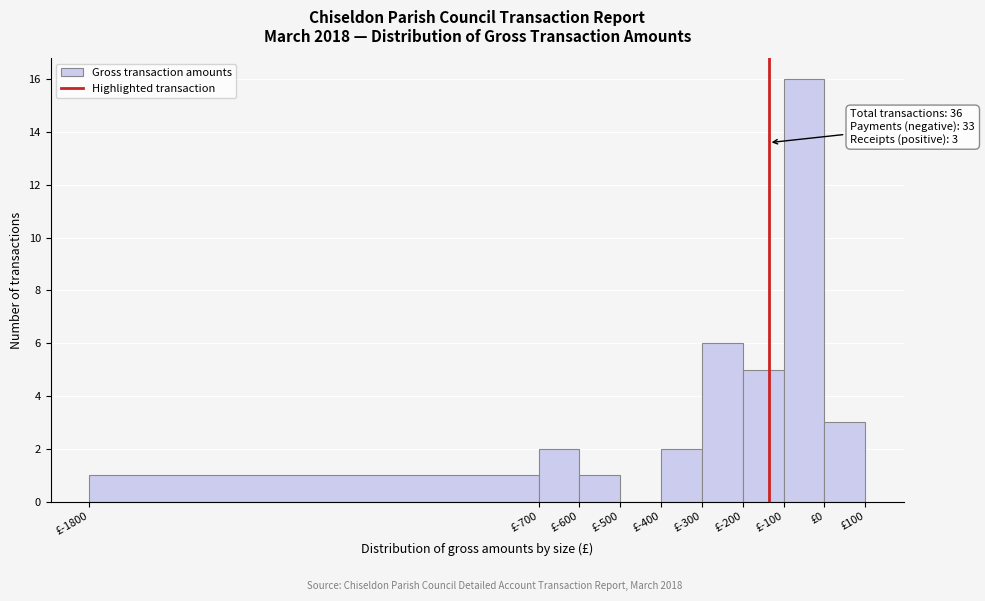

Which range on the x-axis has the tallest bar?

-100 to 0